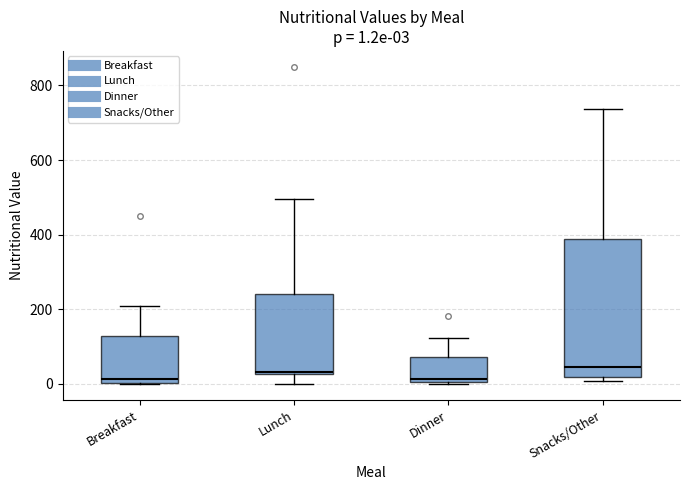

Which box is the tallest, from its lower edge to its upper edge?

Snacks/Other